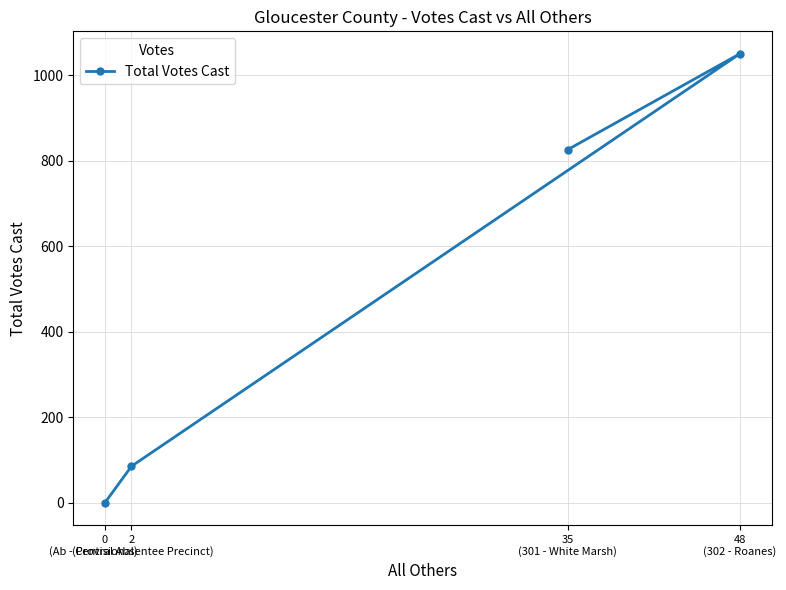

The chart shows a value of 534 at 0
(Provisional). True or false?

False